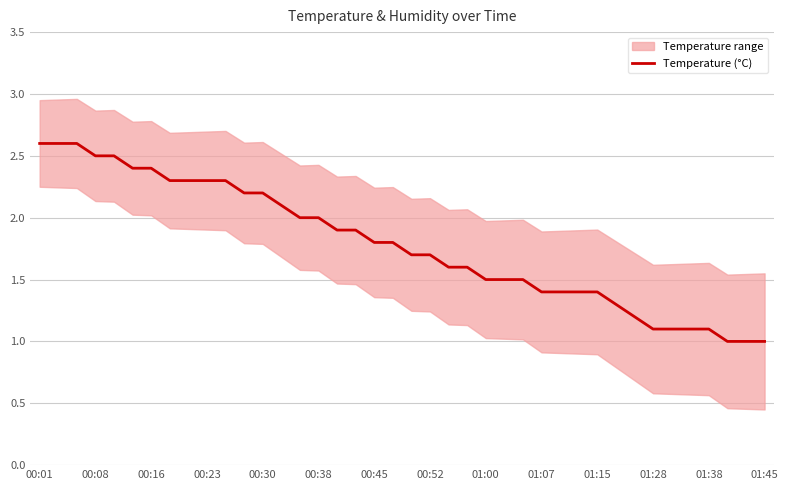

Is it true that Temperature (°C) equals 1.0 at 01:45?

True